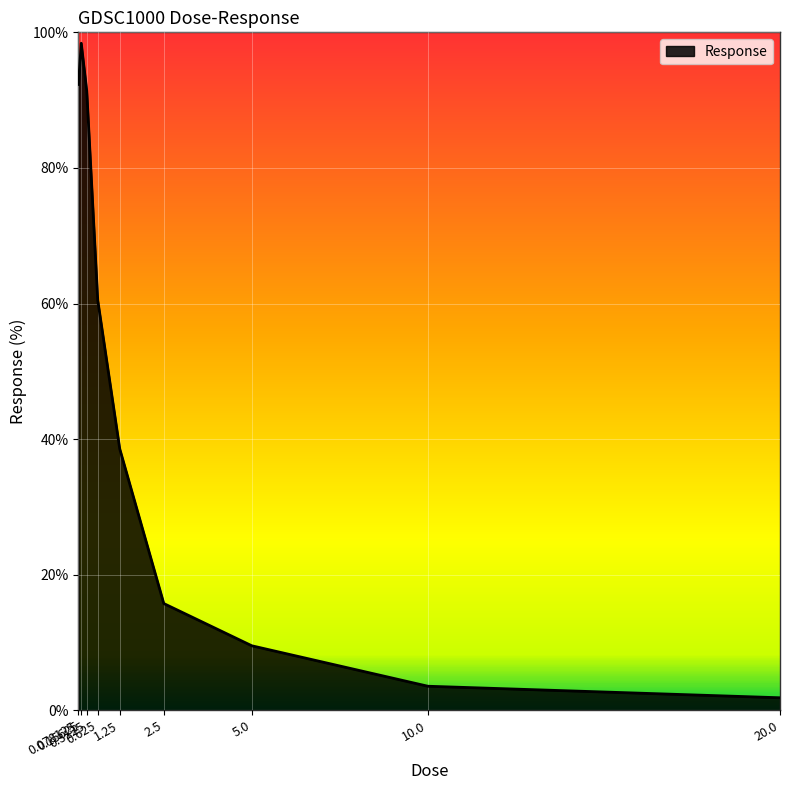

What is the difference between the second highest and minimum values?

90.5